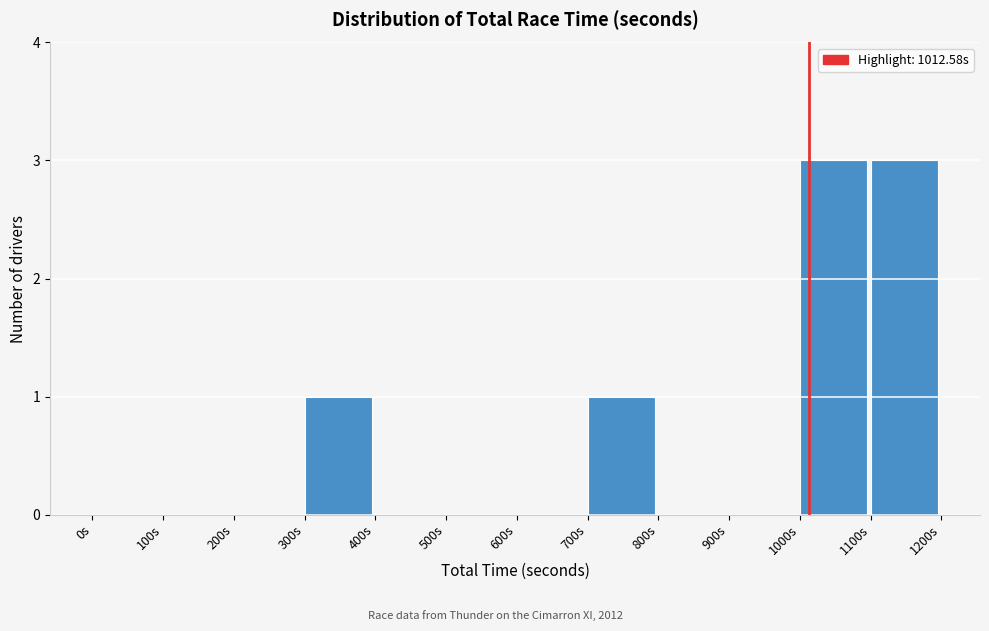

What is the height of the bar covering 1000 to 1100 on the x-axis? The values are not printed on the chart, so give them approximately, as read against the axis.

3